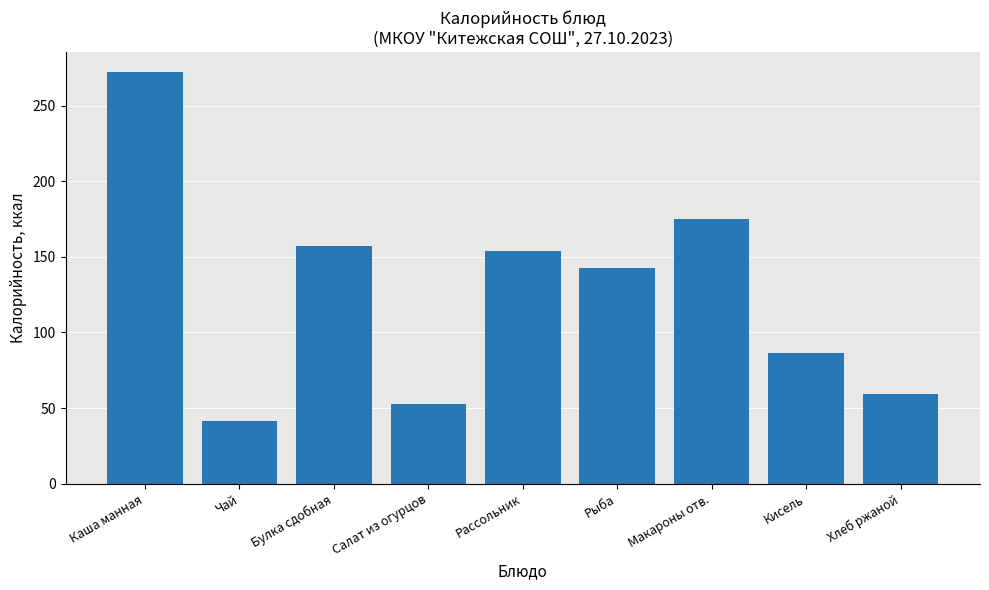

What is the change in value from Салат из огурцов to Кисель?

+34.2